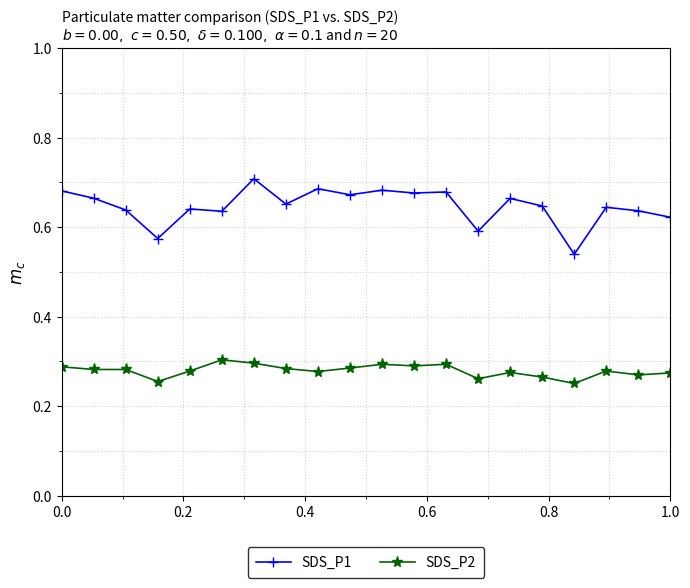

Count the SDS_P2 values in the range 0 to 1.

20